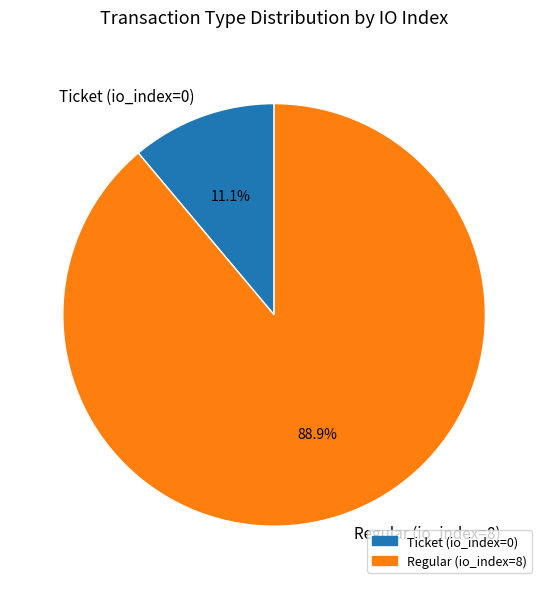

What is the largest slice in the pie chart?

Regular (io_index=8)